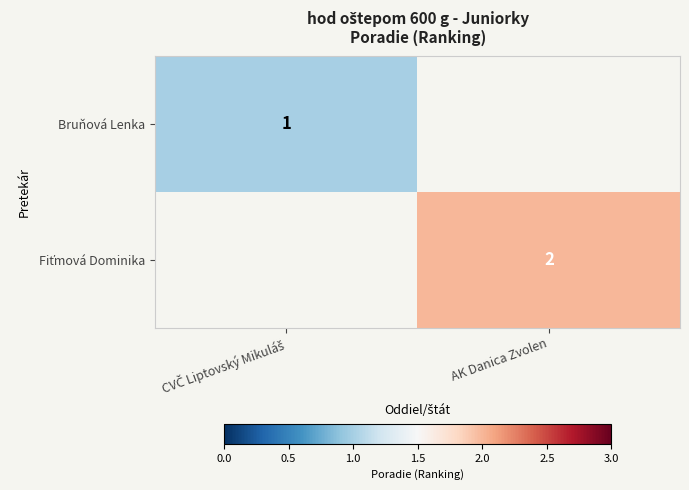

What is the sum of the Fiťmová Dominika values at CVČ Liptovský Mikuláš and AK Danica Zvolen?

2